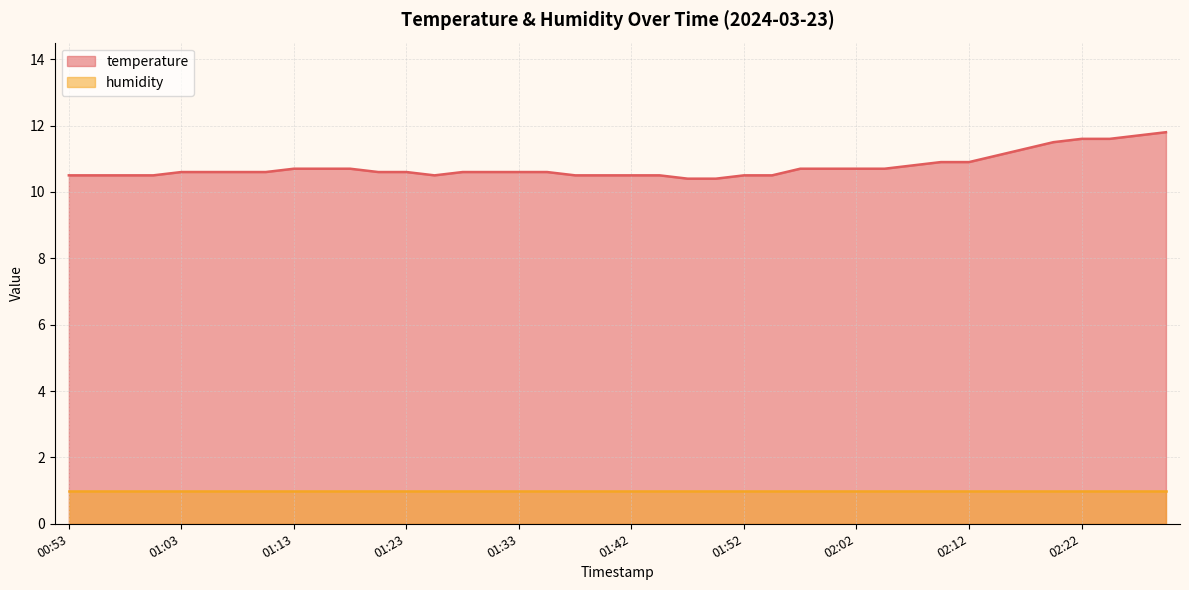

What is the ratio of the value at 01:08 to the value at 01:42?

1.0